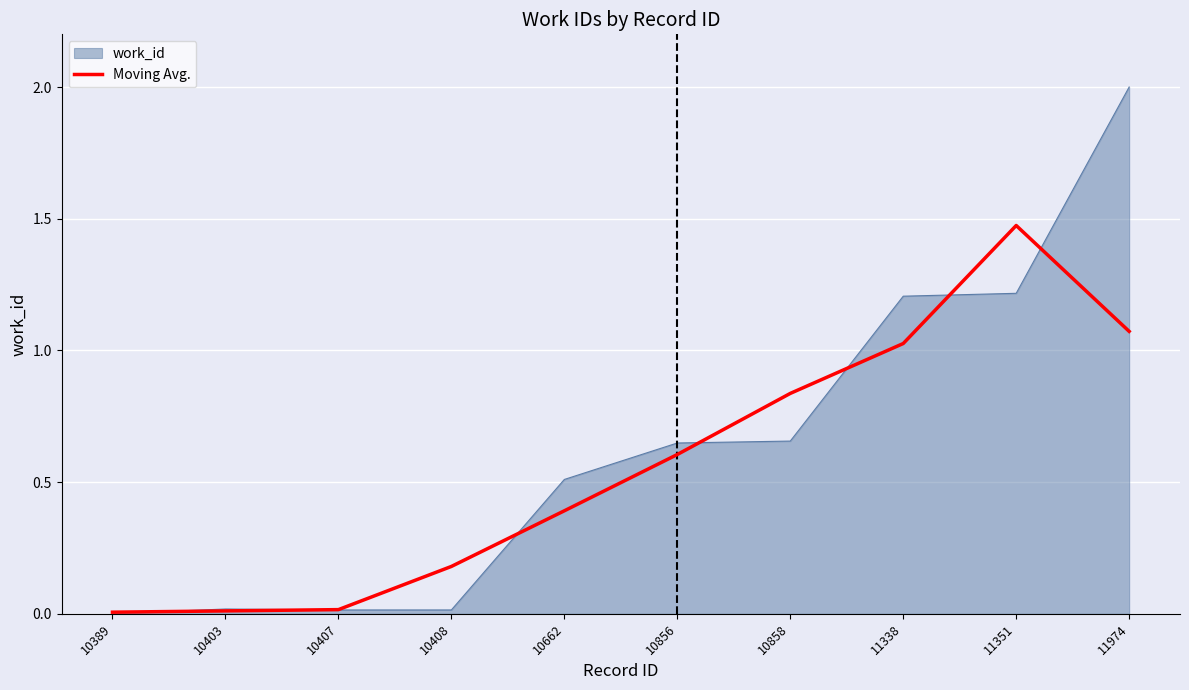

At which category is the sum across all series the highest?

11974